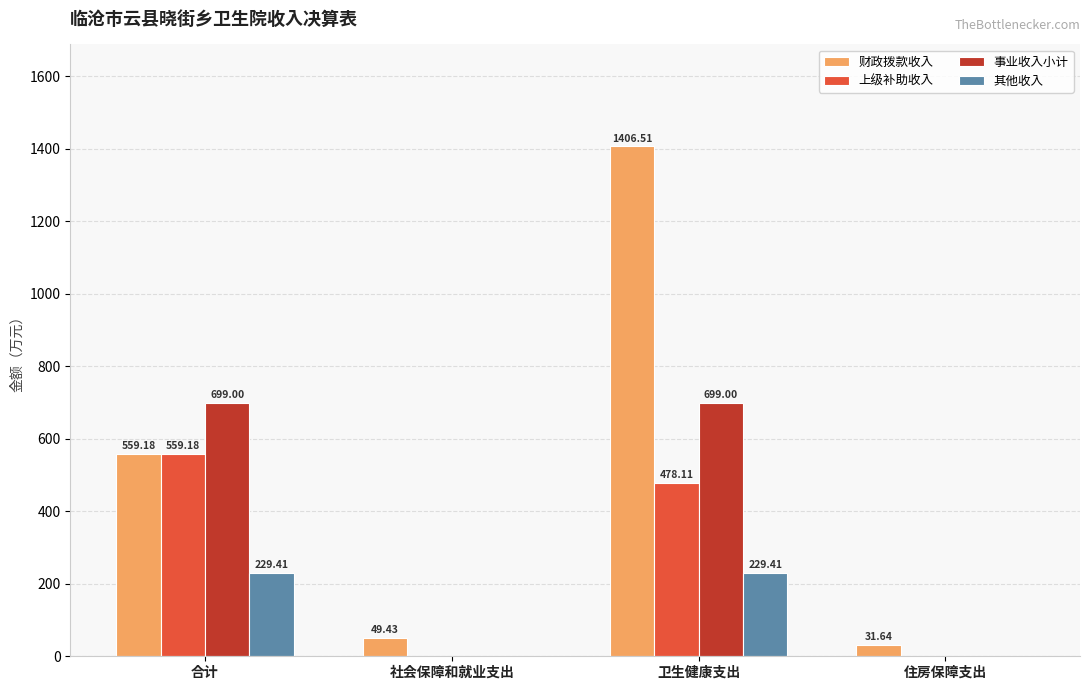

Where does the 其他收入 series first go above 229?

合计